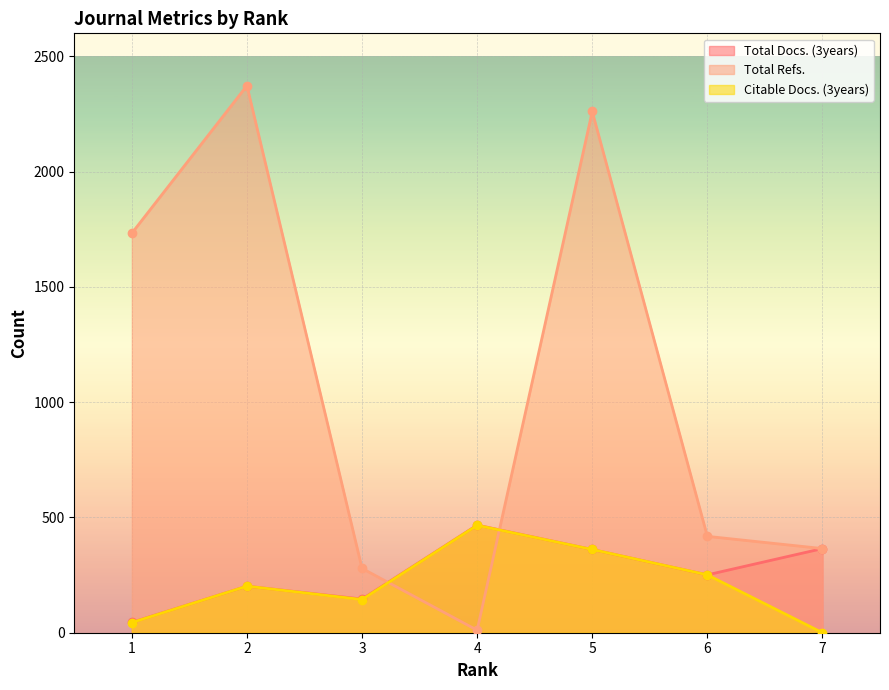

Between 6 and 3, which is larger?

6